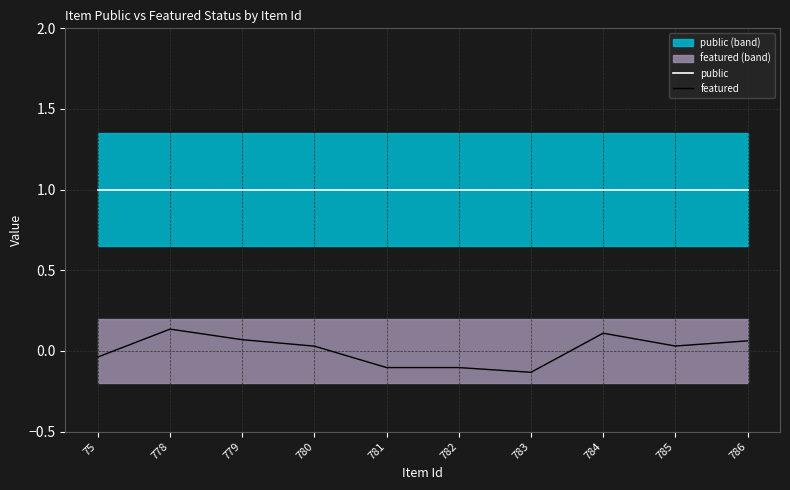

What is the smallest value displayed?

-0.1